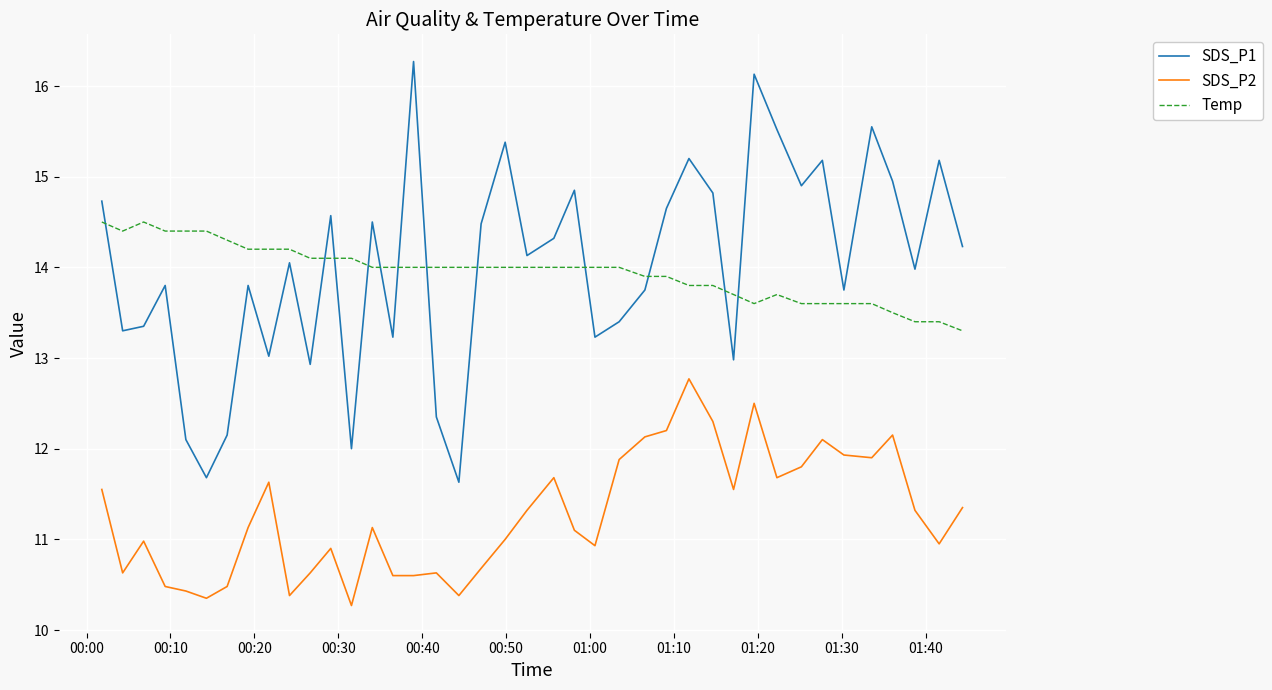

In SDS_P1, how many points are higher than both neighbors (excluding endpoints)?

13